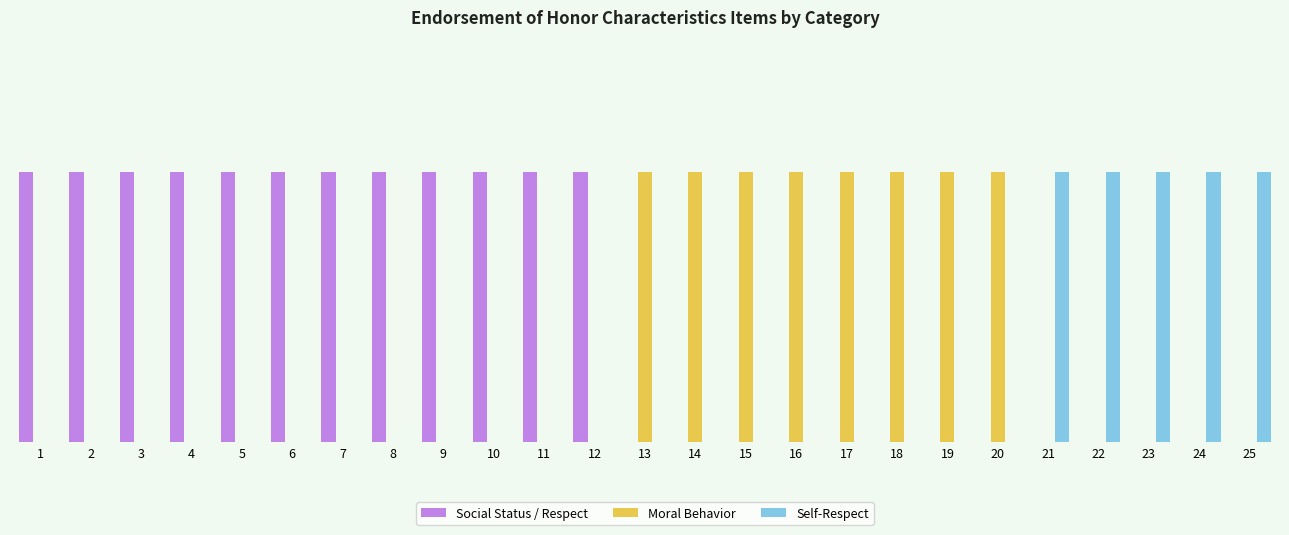

The value of Self-Respect at 25 is 1. True or false?

False